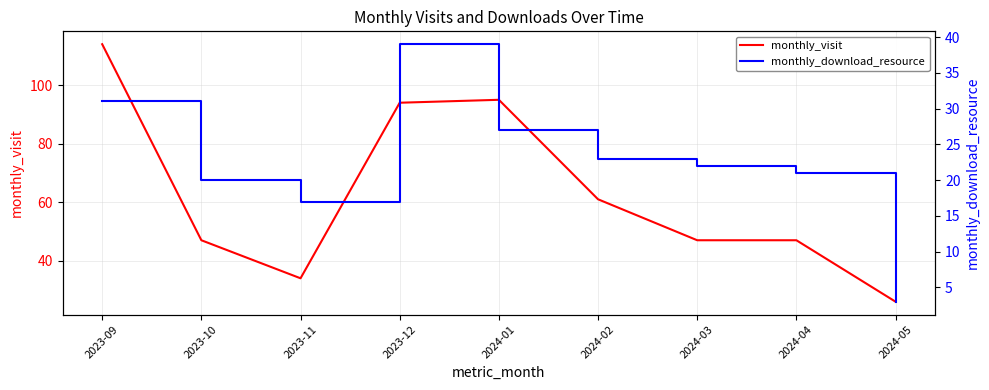

What is the highest value of the monthly_visit series?

114